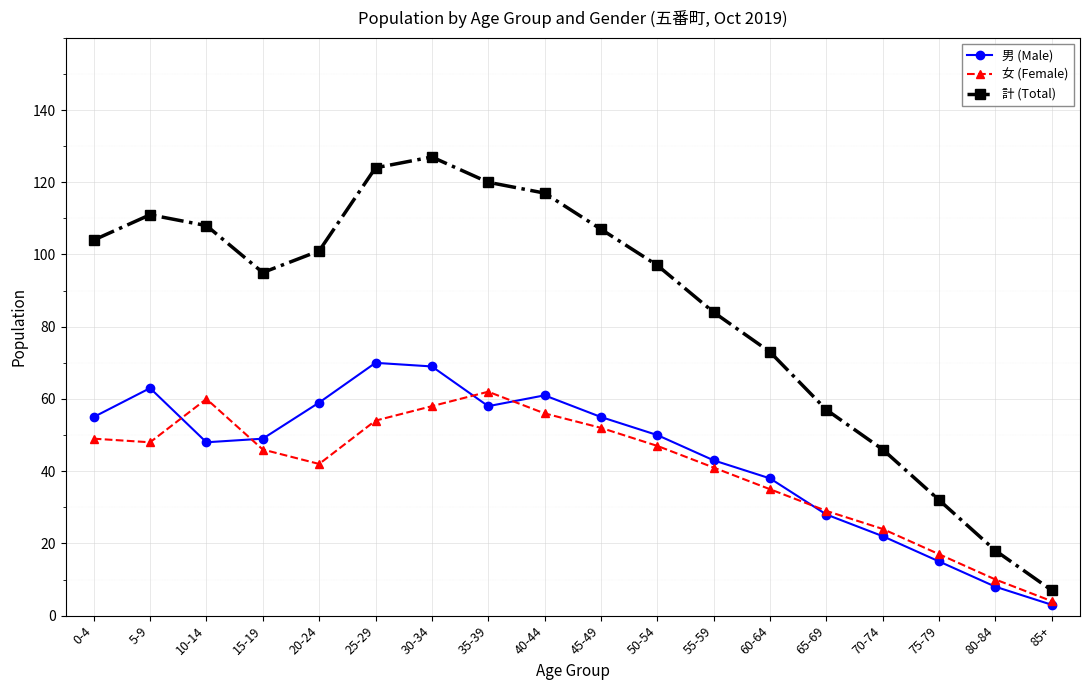

At how many categories does at least one series exceed 42?

15